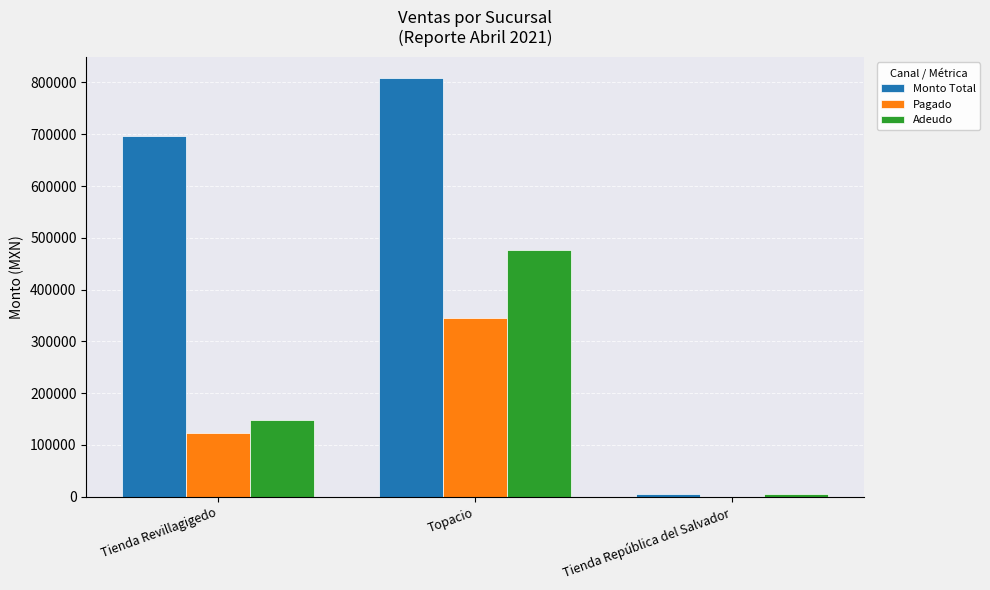

The value of Monto Total at Tienda Revillagigedo is 1220972. True or false?

False